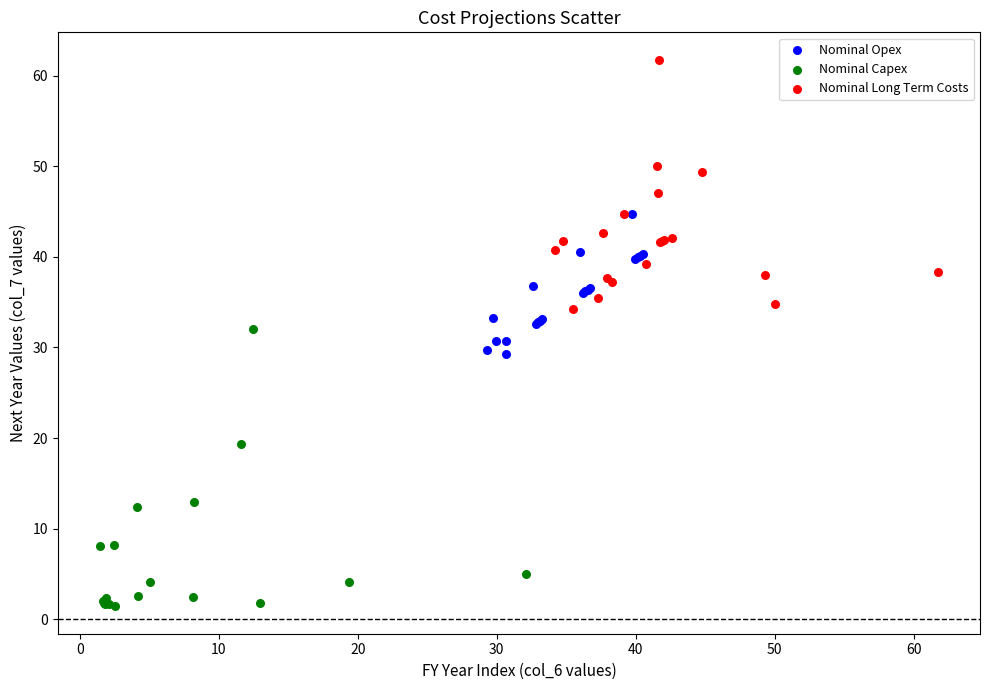

Which series has the widest spread of Y values?

Nominal Capex